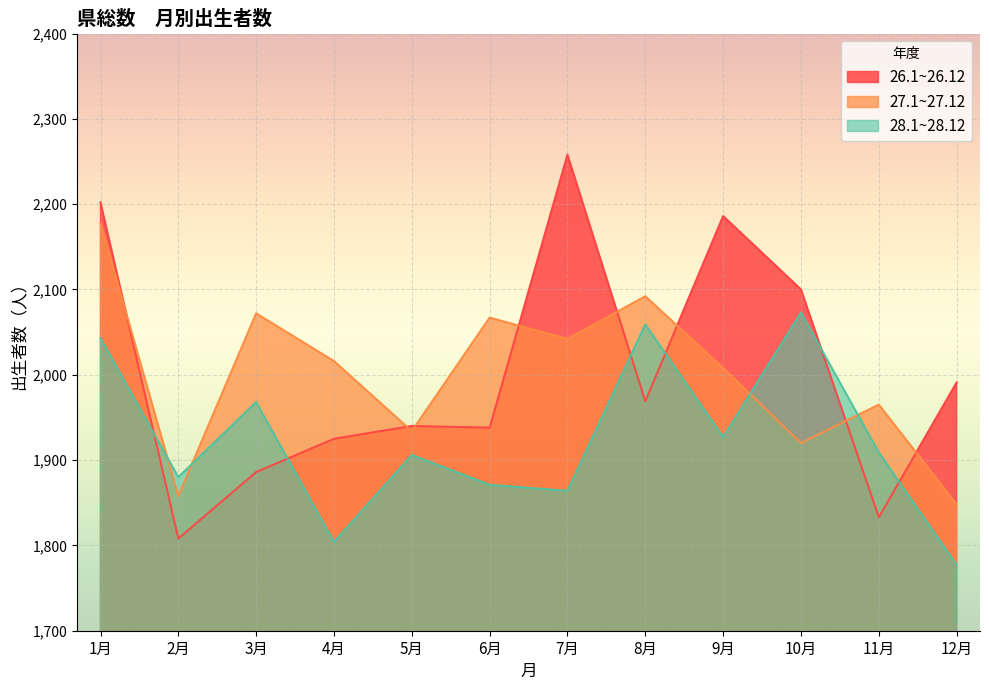

After their last crossing, which series has the higher values: 26.1~26.12 or 28.1~28.12?

26.1~26.12